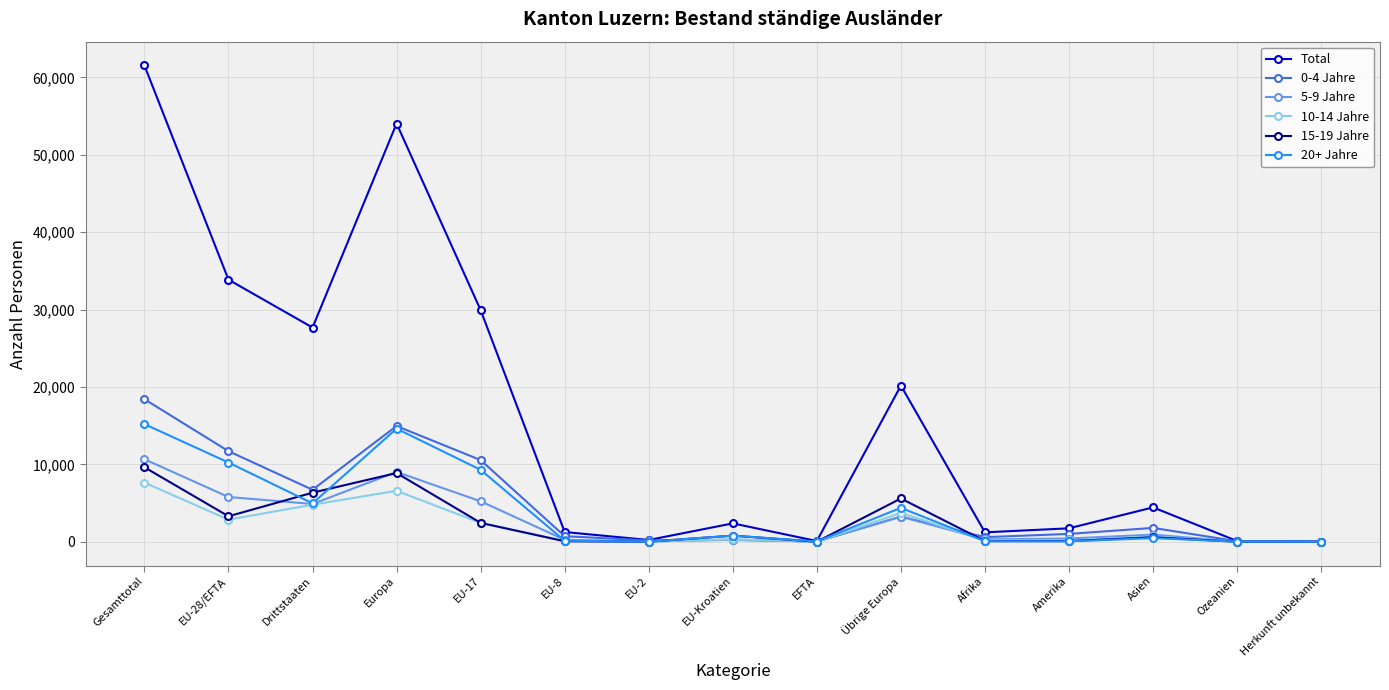

What is the sum of the 5-9 Jahre values at Europa and Drittstaaten?

13895